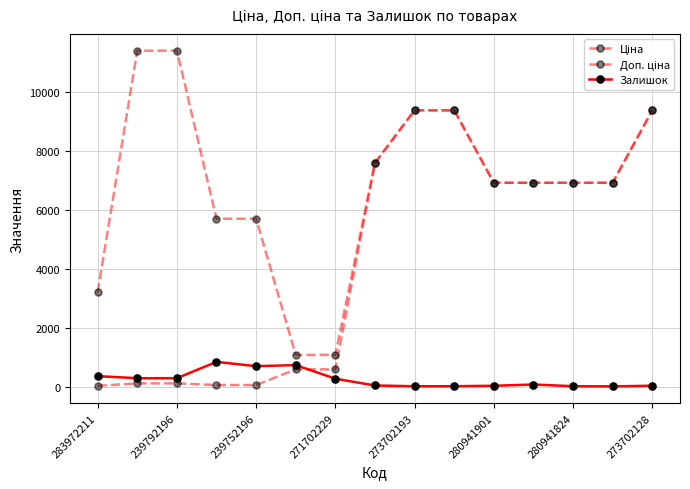

True or false: Залишок has more than 2 points higher than both neighbors.

True